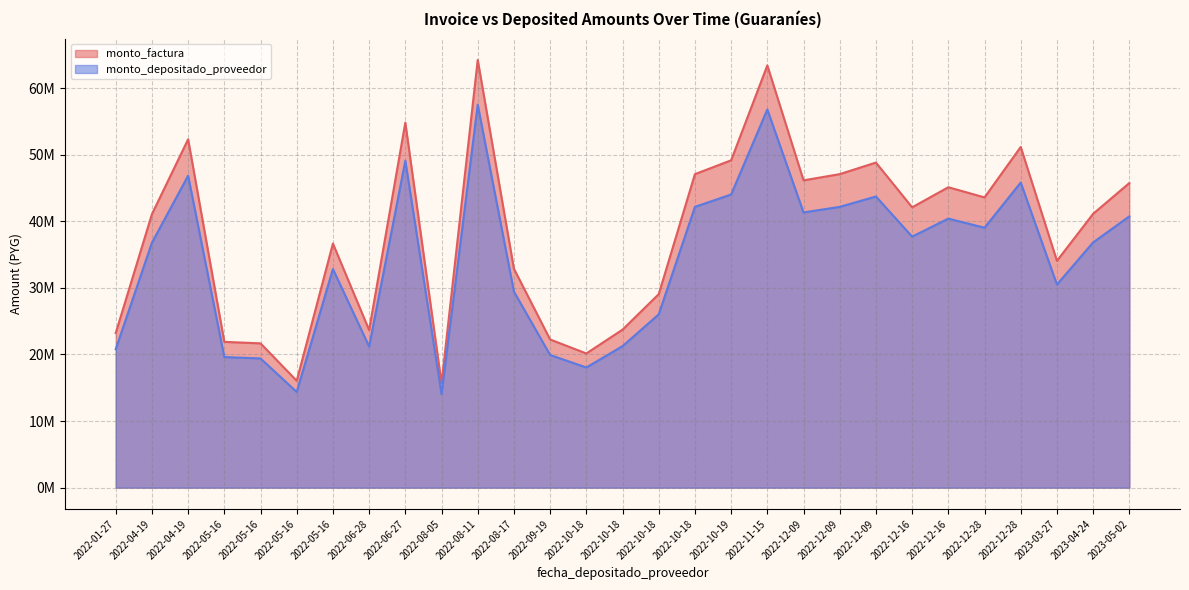

True or false: monto_factura and monto_depositado_proveedor intersect in this chart.

False